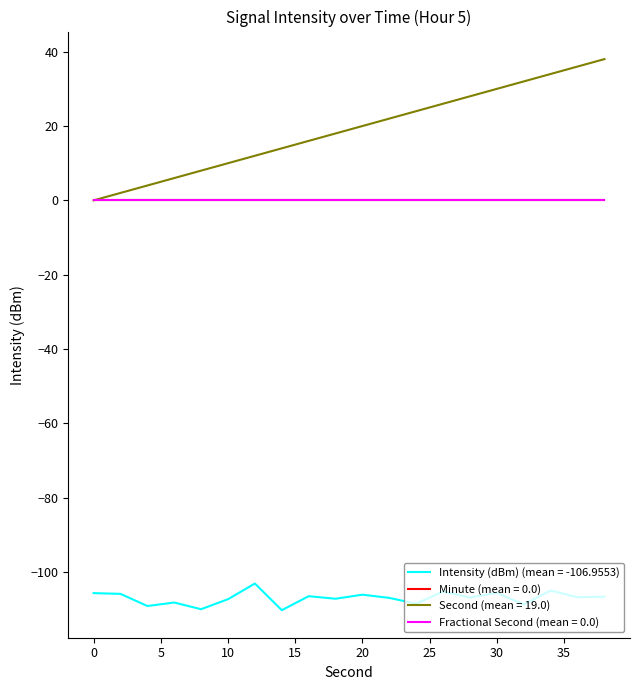

Does the chart have visible grid lines?

No